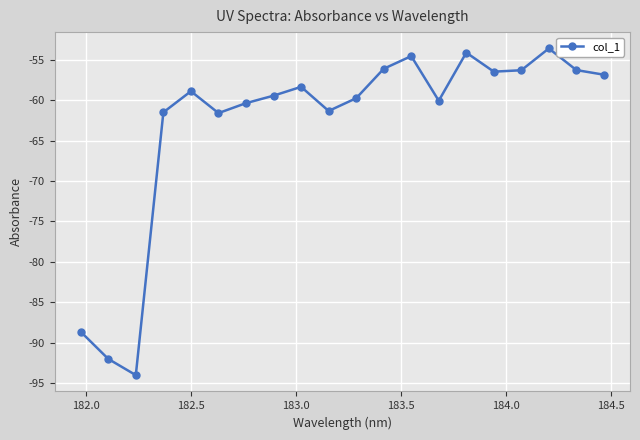

What is the difference between the second highest and minimum values?

39.9